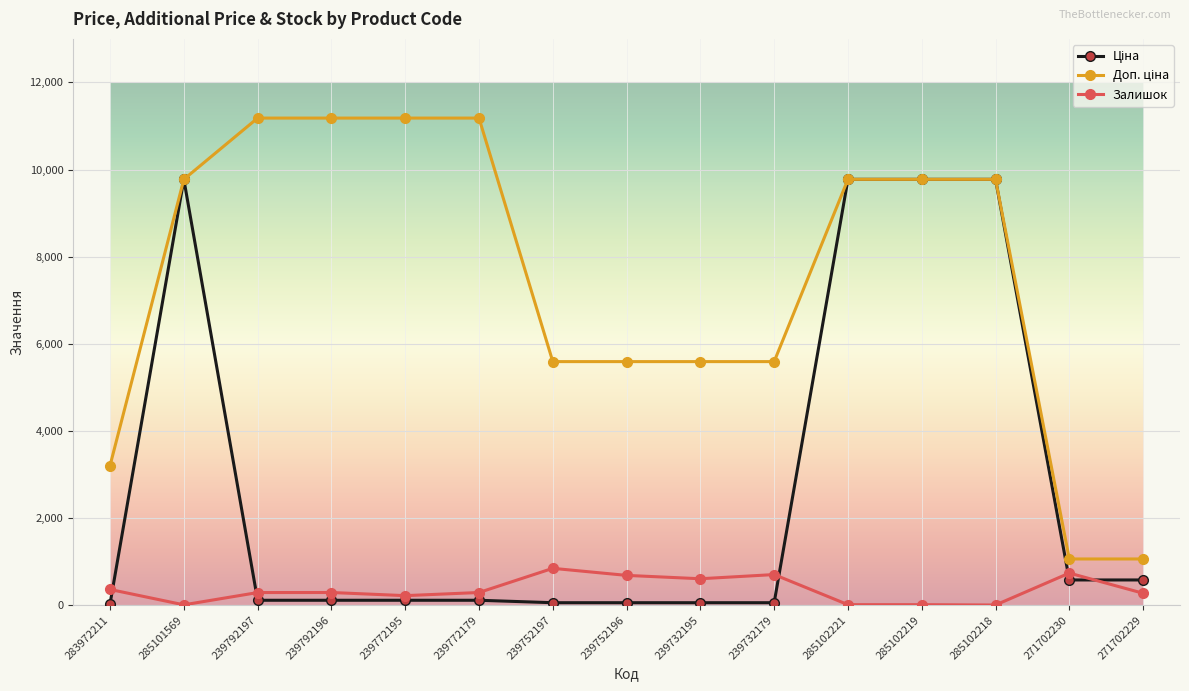

At how many categories does at least one series exceed 6005?

8